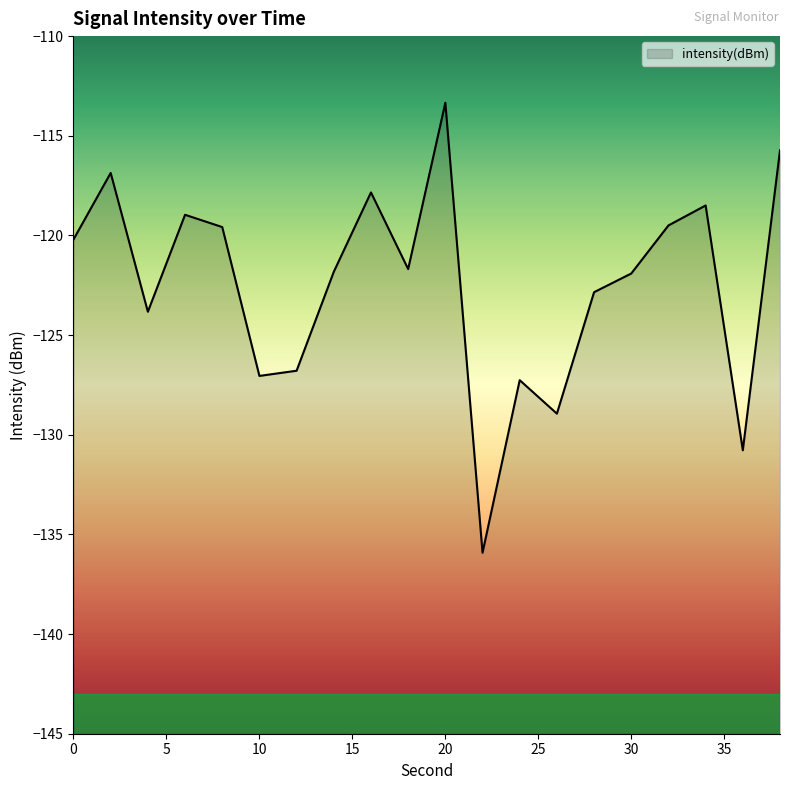

List the labels in order of value, smallest first.

22, 36, 26, 24, 10, 12, 4, 28, 30, 14, 18, 0, 8, 32, 6, 34, 16, 2, 38, 20